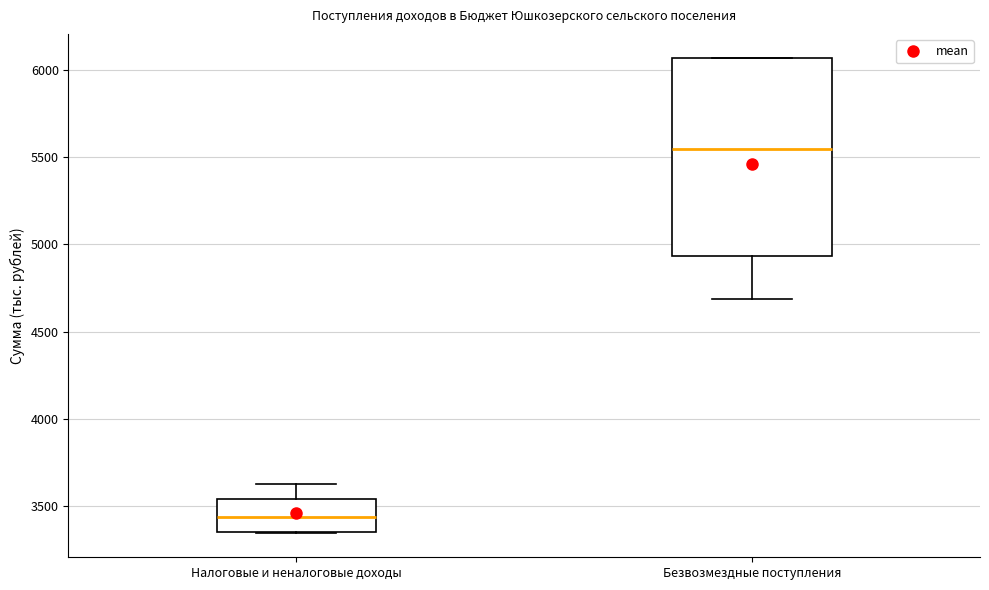

Reading left to right, transcribe this box plot: for each box, give where its median line is, the range the box spans, and where its two whiskers end, as read against the y-axis. The values are not printed on the chart, so give them approximately, as read against the axis.

Налоговые и неналоговые доходы: median 3450, box 3350 to 3550, whiskers 3350 to 3650
Безвозмездные поступления: median 5550, box 4950 to 6050, whiskers 4700 to 6050